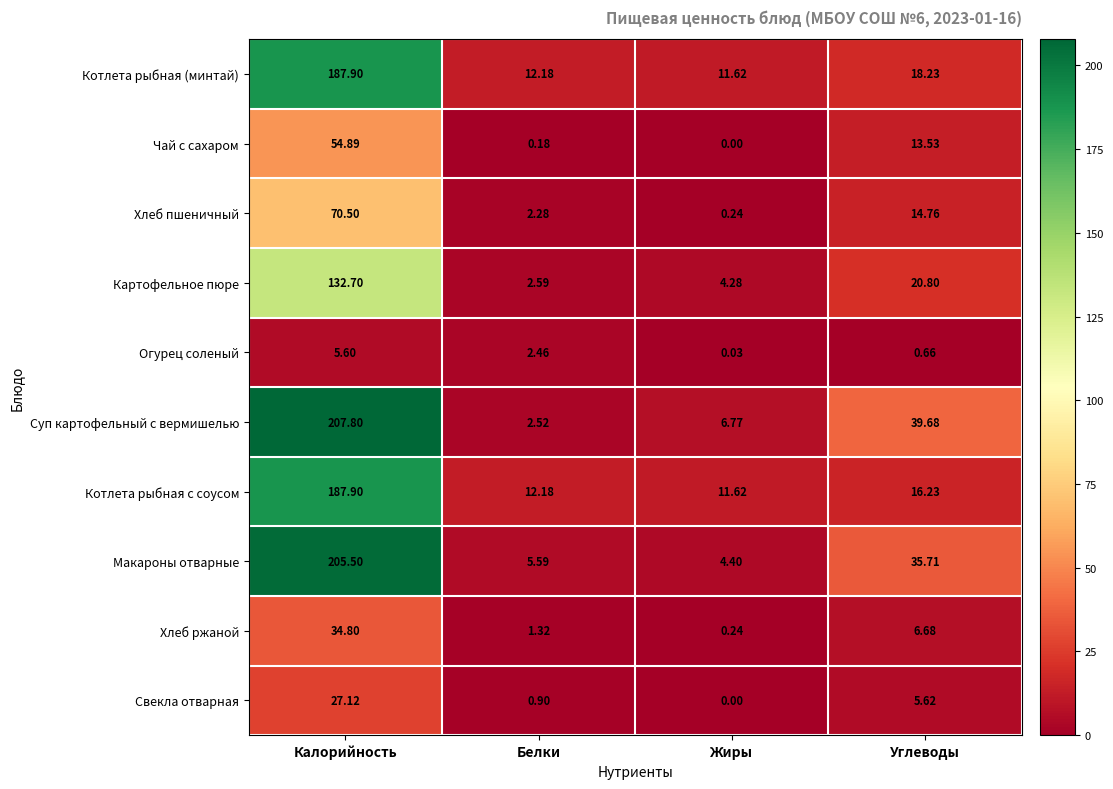

How many data points in Хлеб пшеничный are above 14?

2